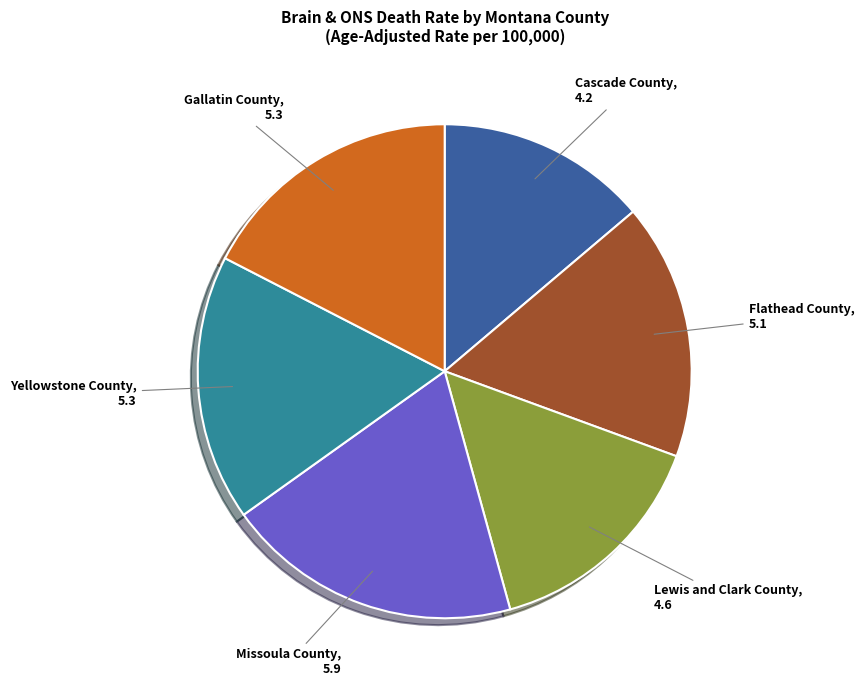

Is there any slice that represents more than half of the pie?

No